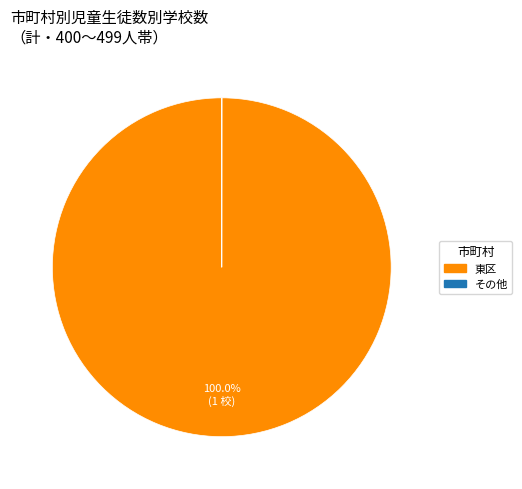

Does any single category account for the majority?

Yes